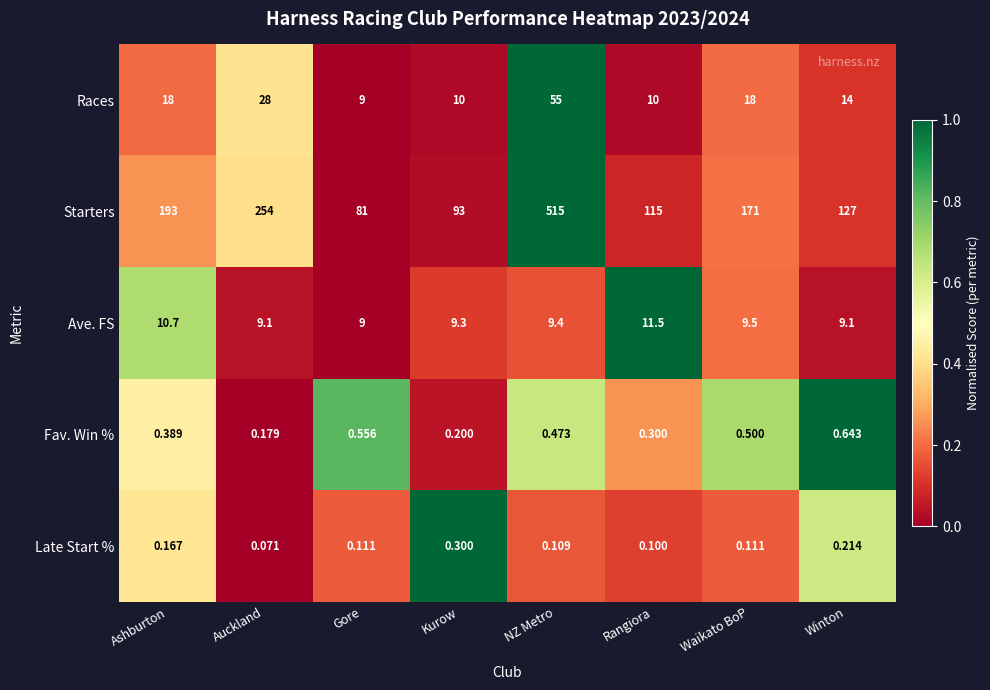

Which series changed the most between NZ Metro and Winton?

Starters